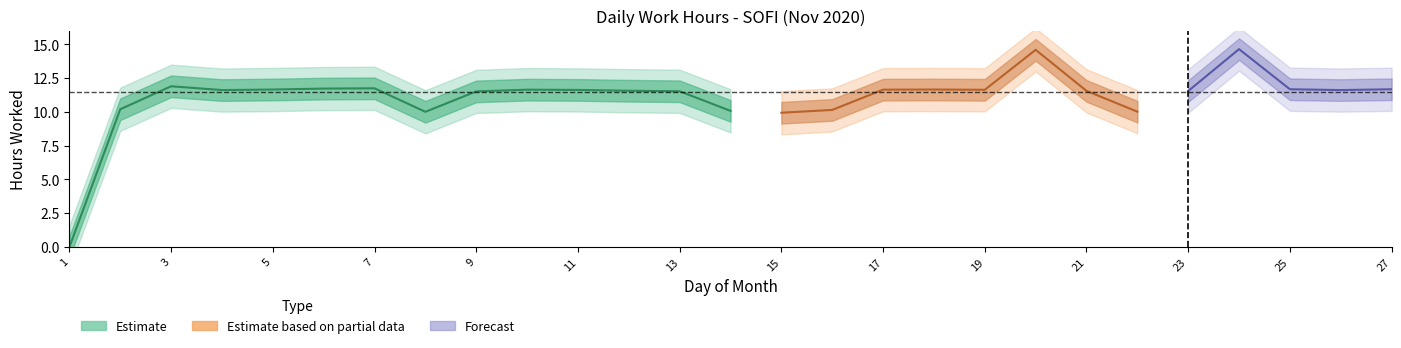

Reading left to right, extract all data points from this chart.

0.0	10.2	11.9	11.6	11.7	11.7	11.8	10.0	11.5	11.7	11.6	11.6	11.5	10.1	9.9	10.2	11.7	11.7	11.6	14.6	11.6	10.0	11.6	14.7	11.7	11.6	11.7